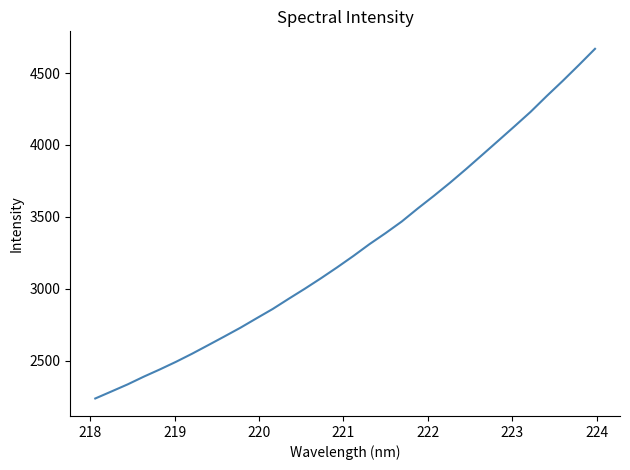

How many series are shown in this chart?

1